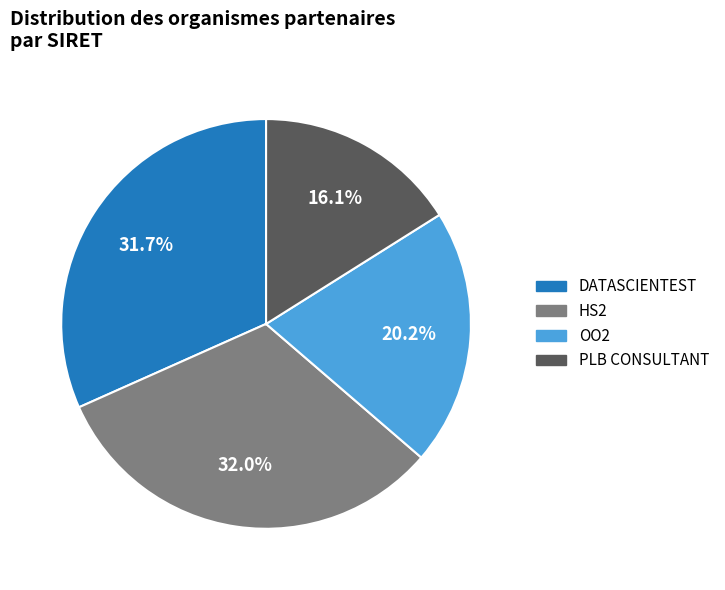

To the nearest percent, what is the combined percentage of PLB CONSULTANT and OO2?

36%